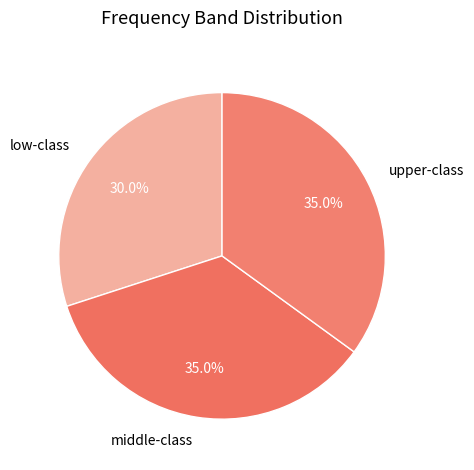

Is upper-class the majority of the pie?

No